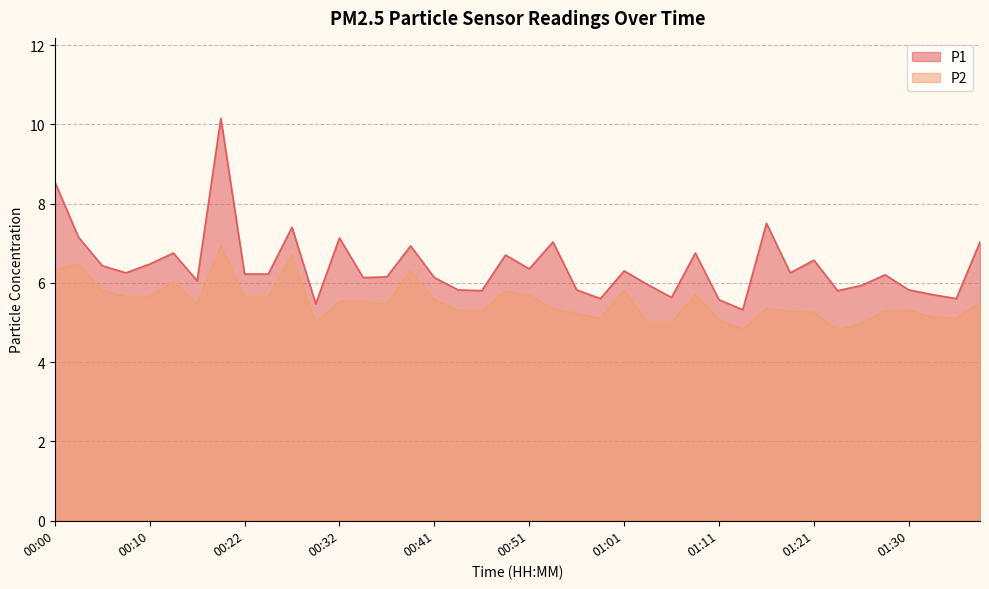

Read the P2 value at 00:56.

5.2